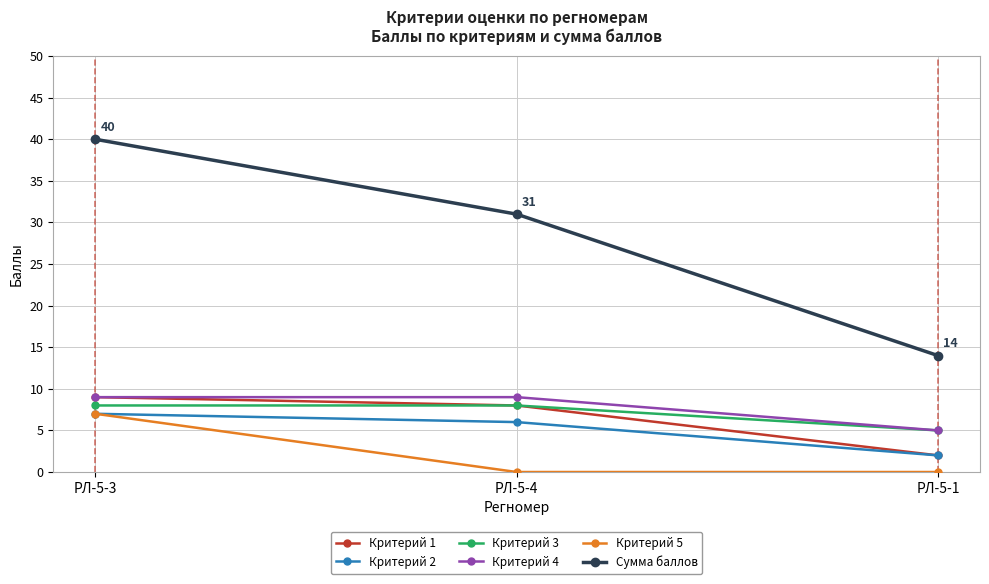

The Критерий 4 series shows 5 at РЛ-5-1. True or false?

True